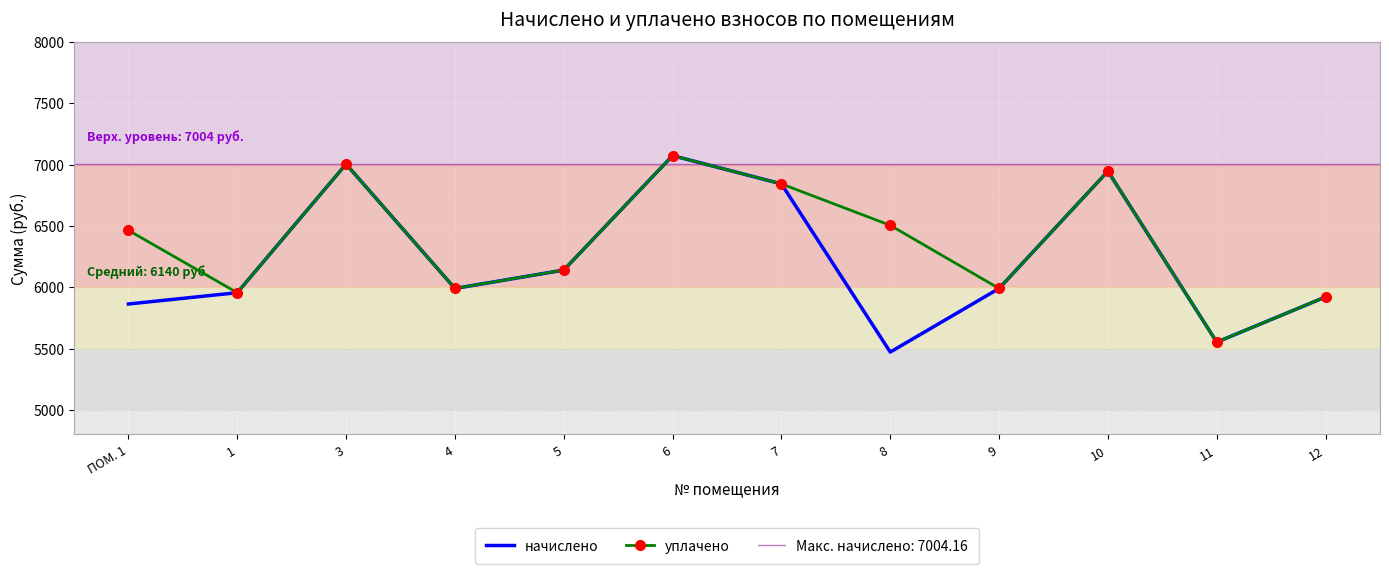

What is the average value of the начислено series?

6229.4